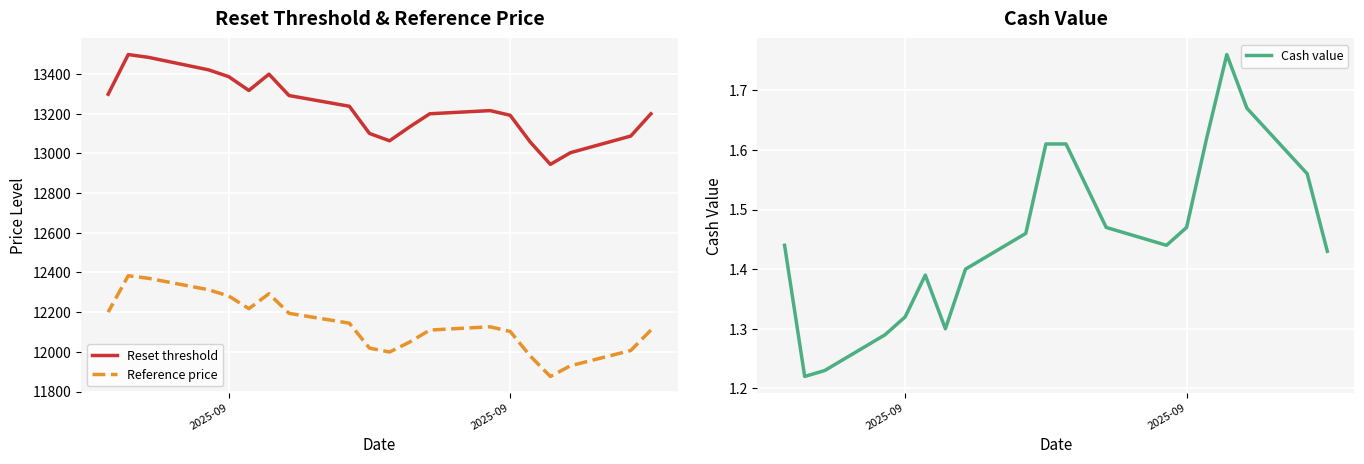

Which series has the largest total across all categories?

Reset threshold